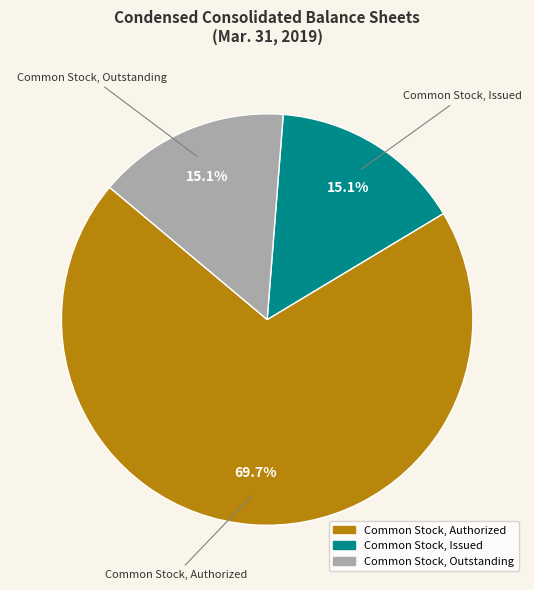

True or false: Common Stock, Outstanding accounts for 9% of the total.

False